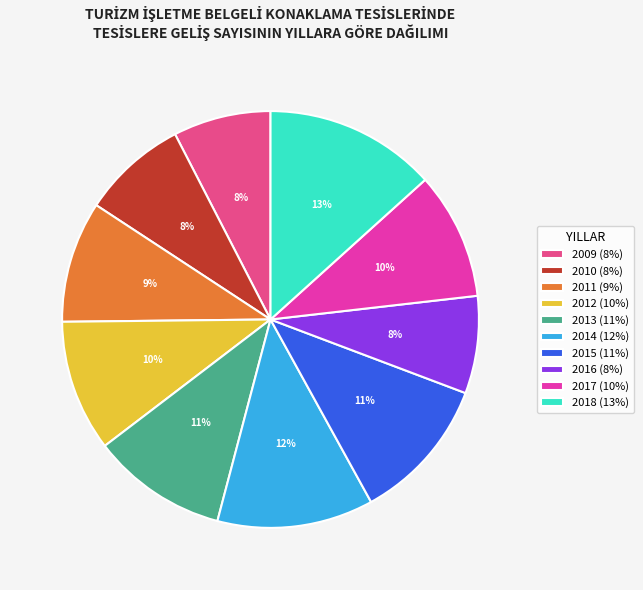

The 2015 slice represents 11% of the pie. True or false?

True